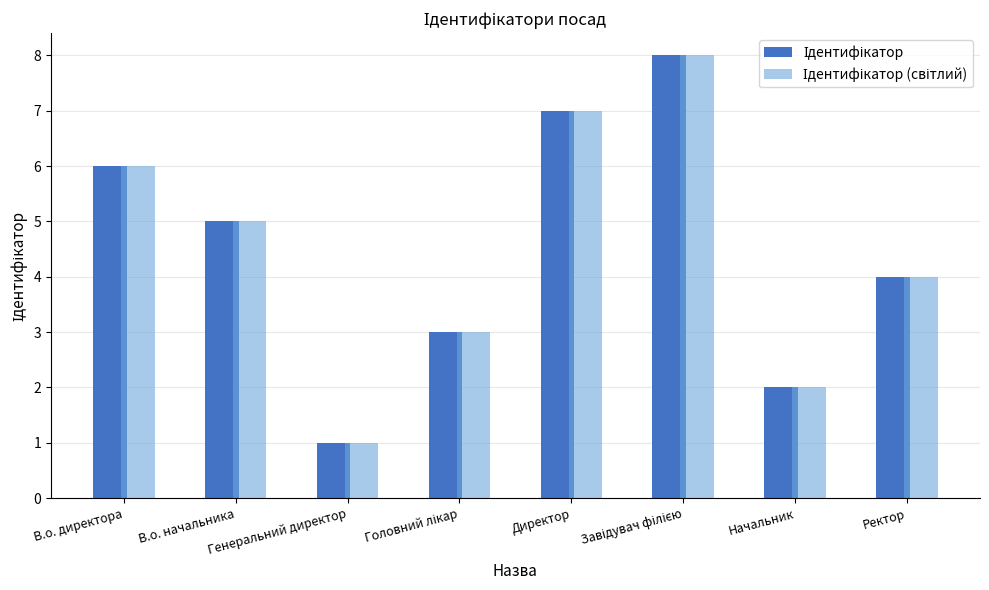

What is the maximum value shown in the chart?

8